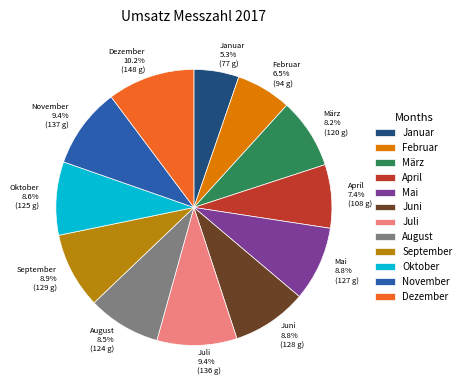

To the nearest percent, what is the average slice percentage?

8%